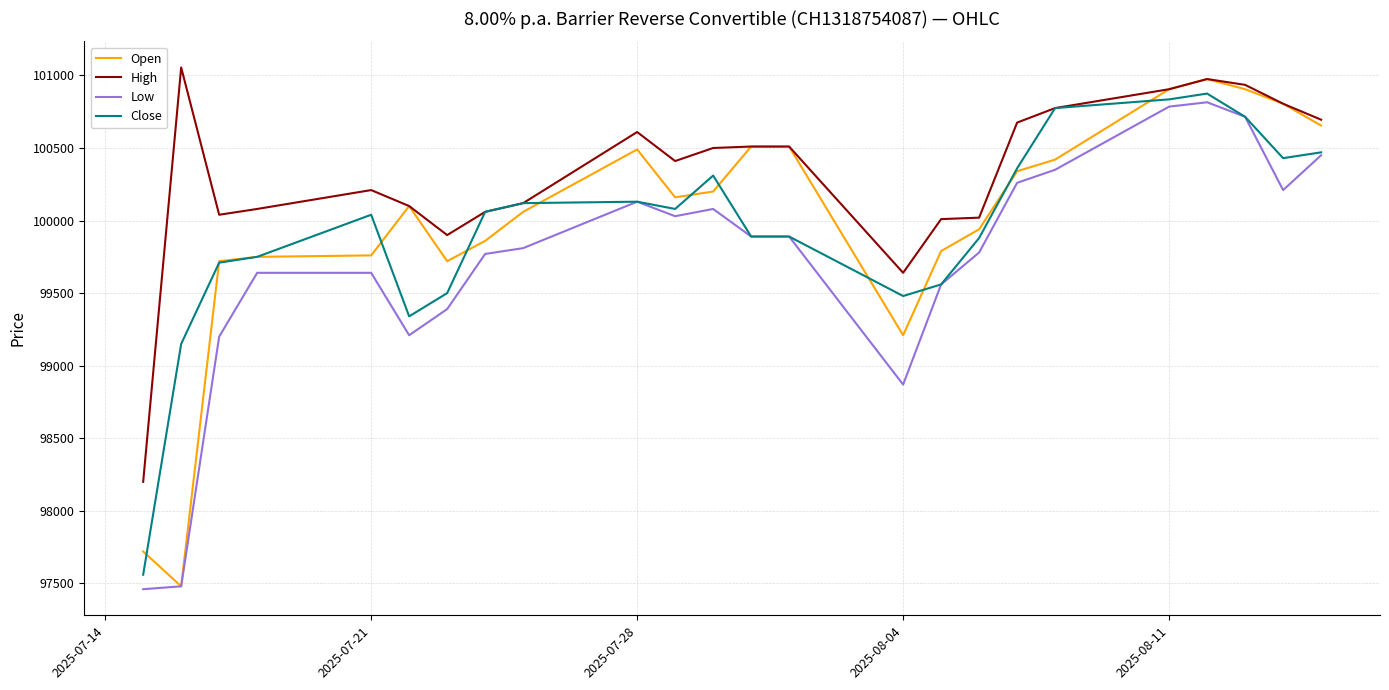

True or false: High and Low intersect in this chart.

False